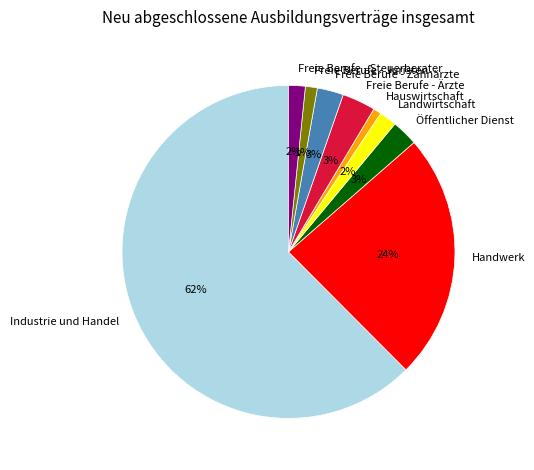

True or false: Handwerk accounts for 38% of the total.

False